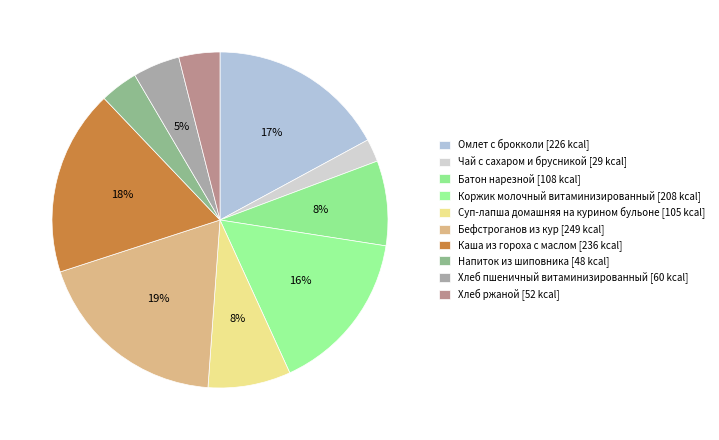

Count the number of slices in the pie.

10